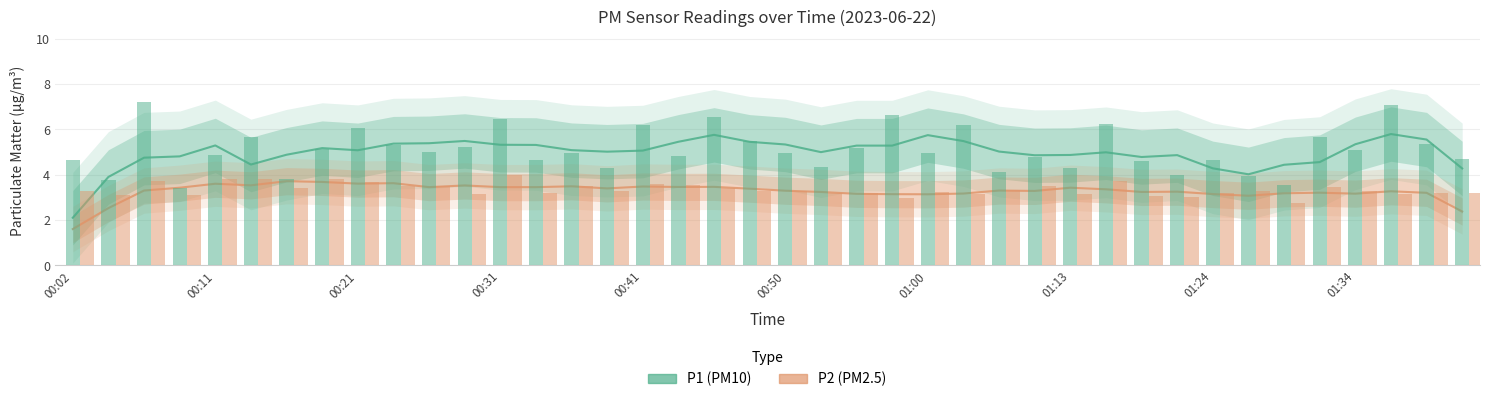

Which series has the largest total across all categories?

P1 (PM10)